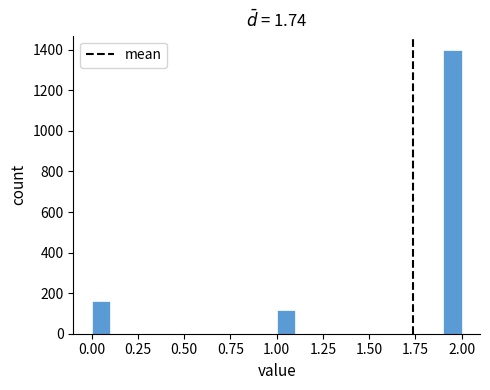

Around what value on the x-axis is the tallest bar? Give the approximate position of its centre, as read against the axis.

1.95